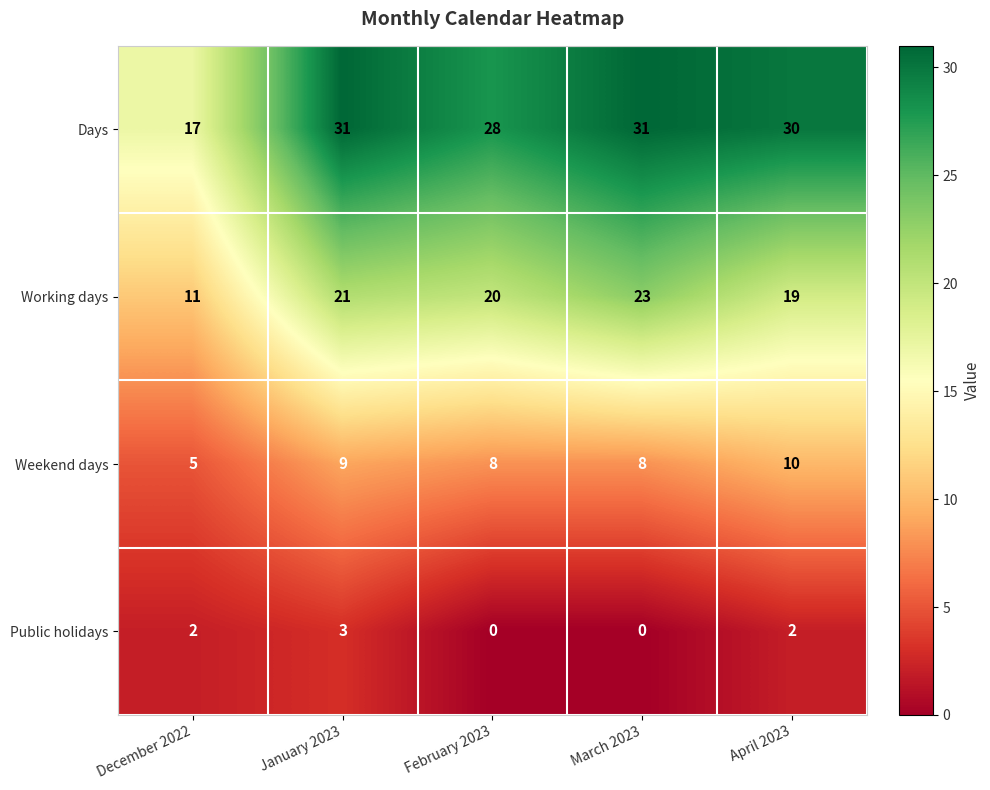

Which series has the widest spread of values?

Days